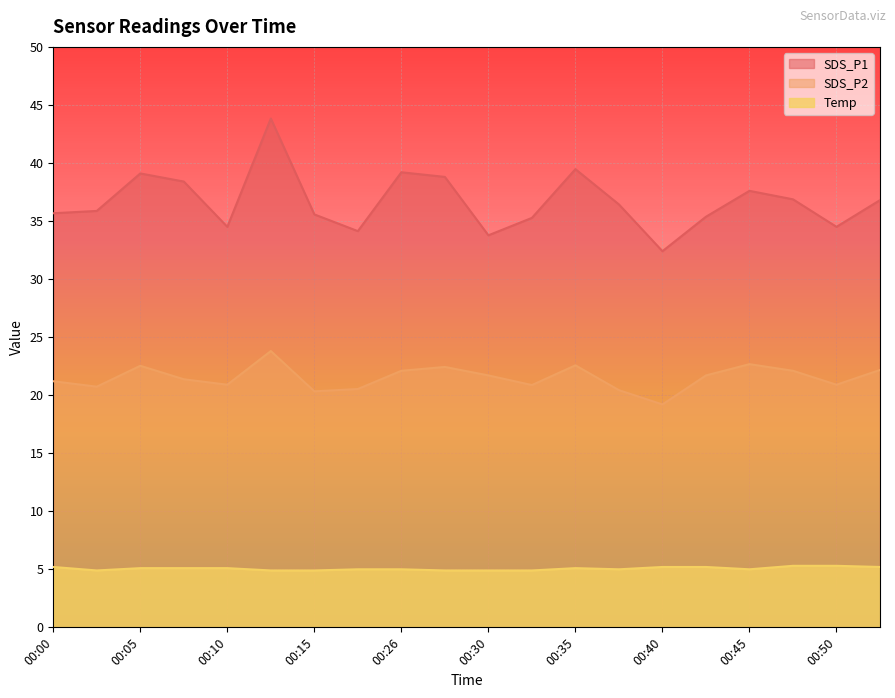

Count the number of categories in the chart.

20